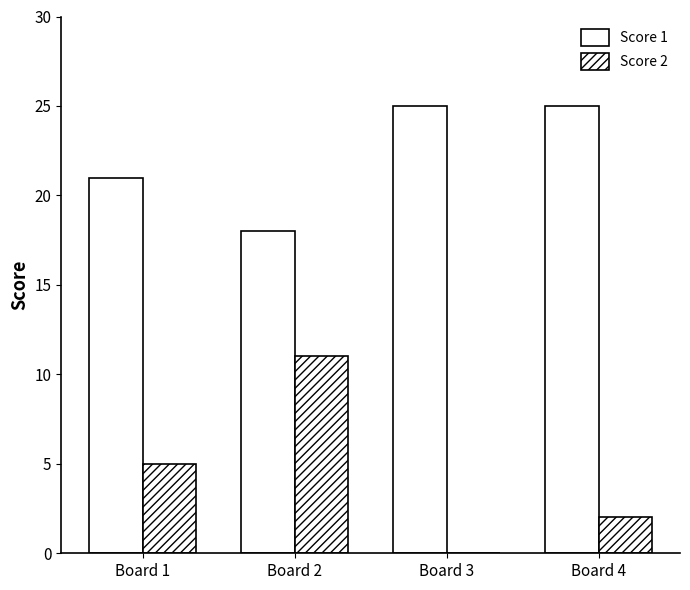

Which series has the widest spread of values?

Score 2